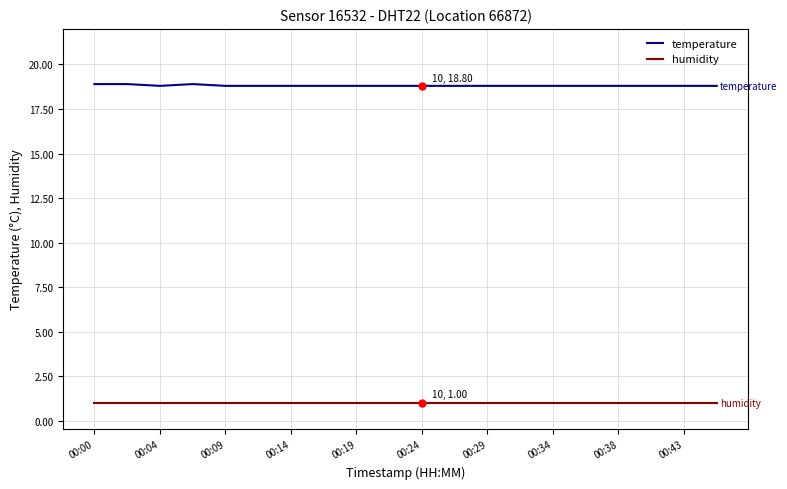

What are all the series names shown in the legend?

temperature, humidity